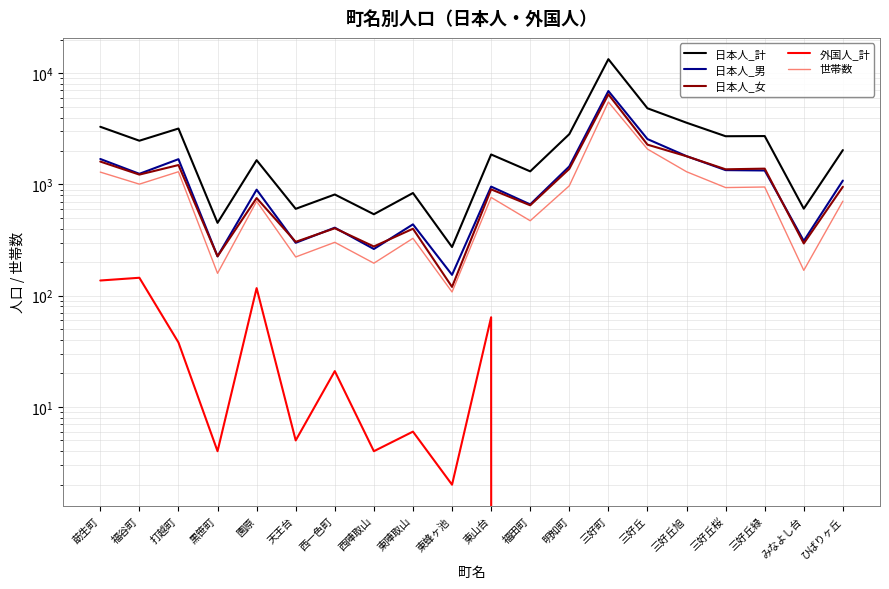

True or false: 日本人_計 has a value of 413 at 園原.

False